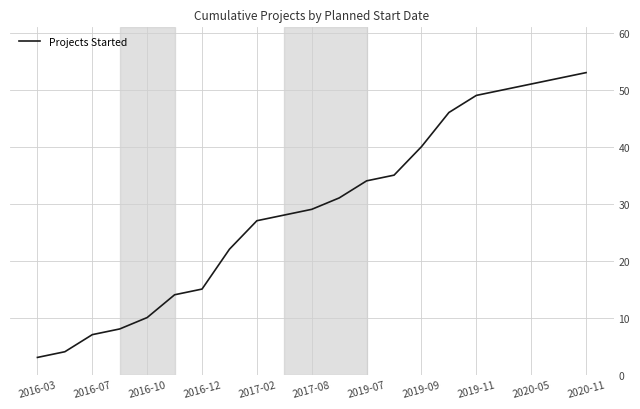

What is the maximum value shown in the chart?

53